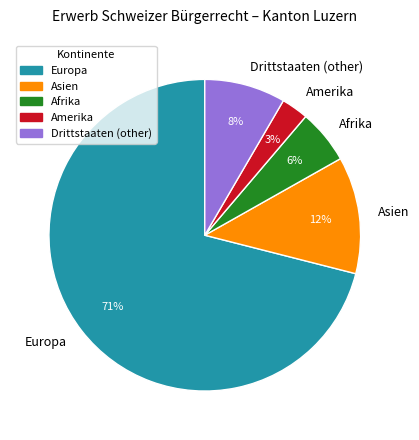

To the nearest percent, what percentage of the pie is Afrika?

6%